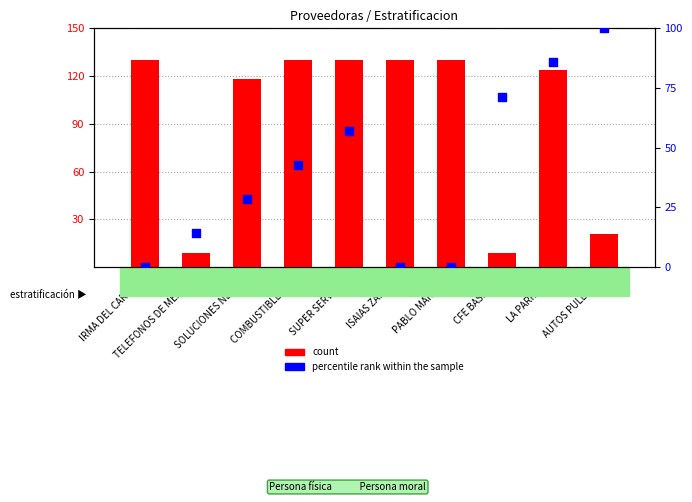

What is the total value across all series at TELEFONOS DE MEXICO?

23.3